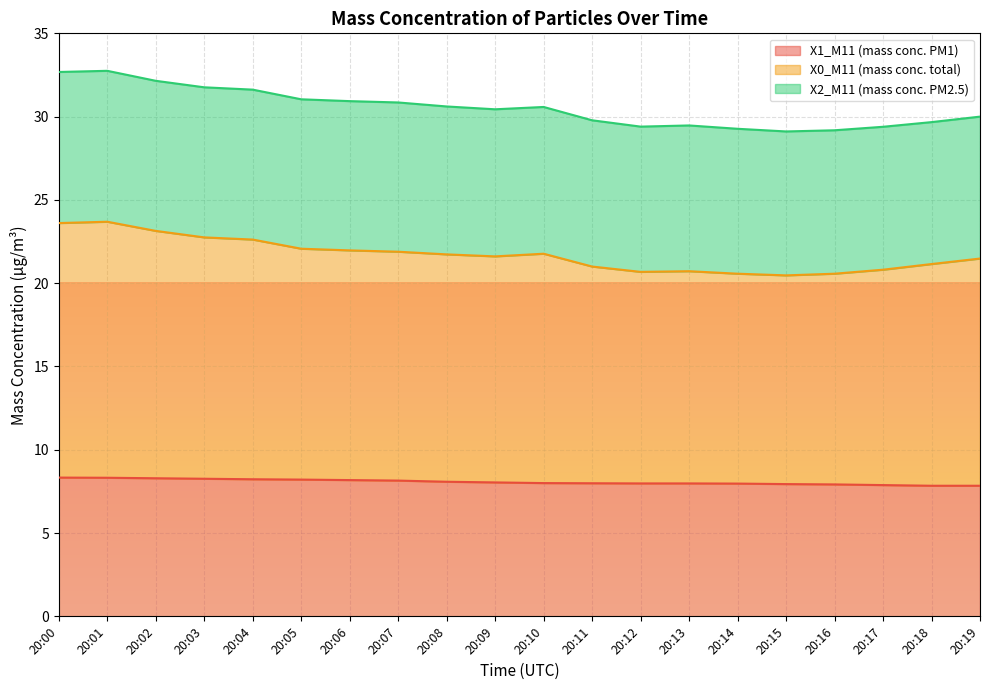

How many data points does each series have?

20